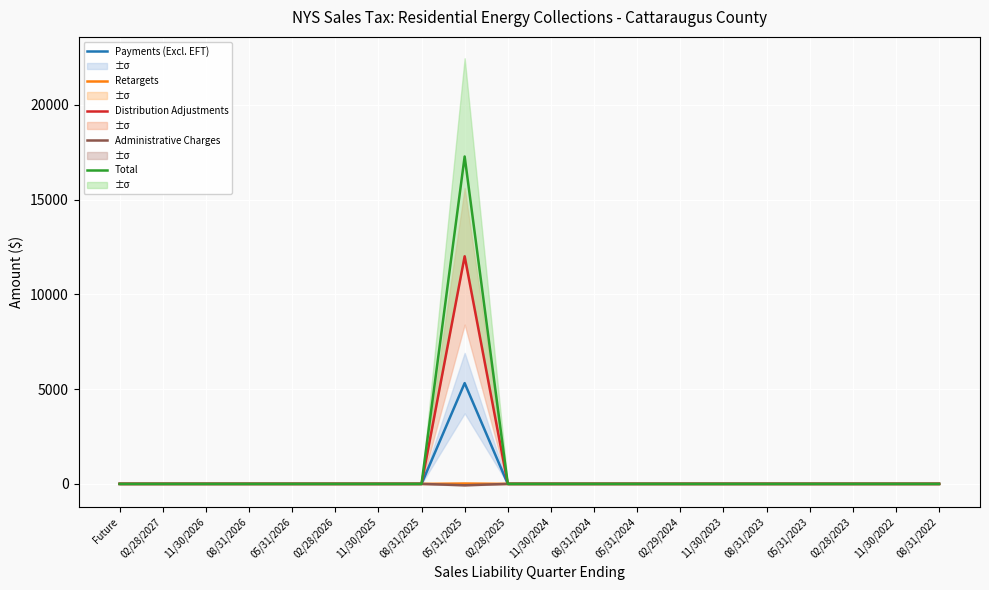

Is it true that Total equals 7126.8 at 08/31/2022?

False